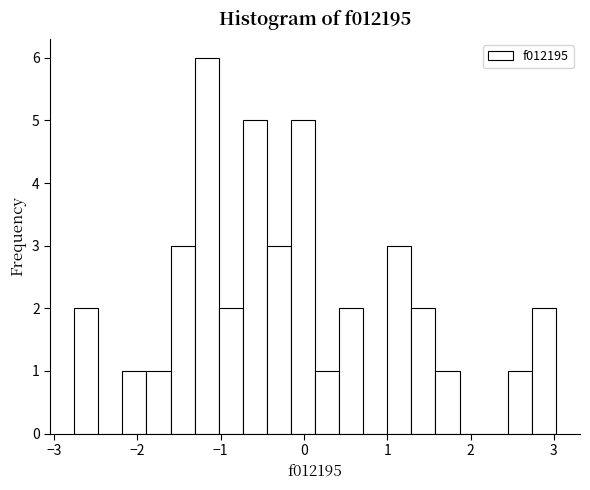

Read against the x-axis, roughly where is the centre of the tallest bar?

-1.2